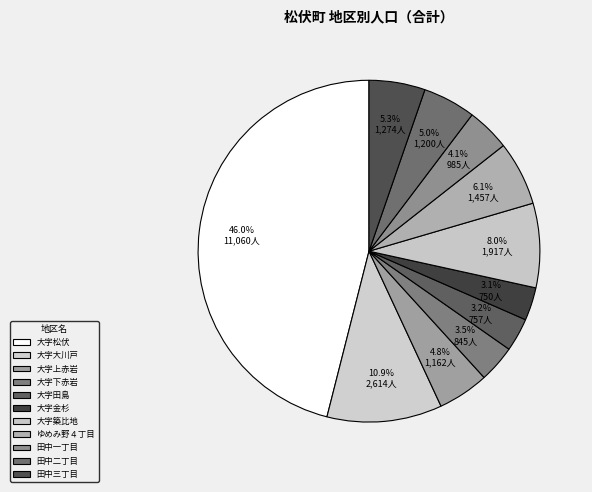

What is the change in value from 大字金杉 to ゆめみ野４丁目?

+707